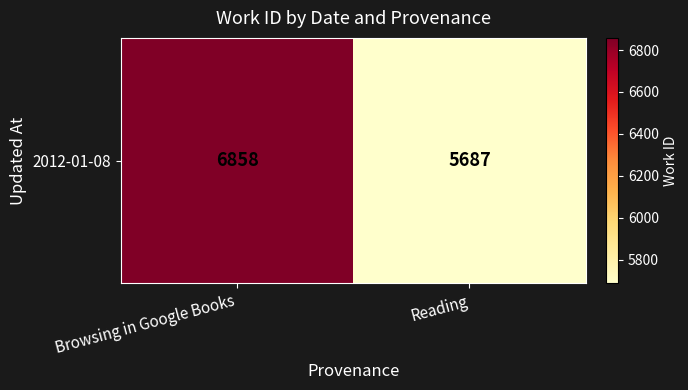

Rank the categories by value from lowest to highest.

Reading, Browsing in Google Books